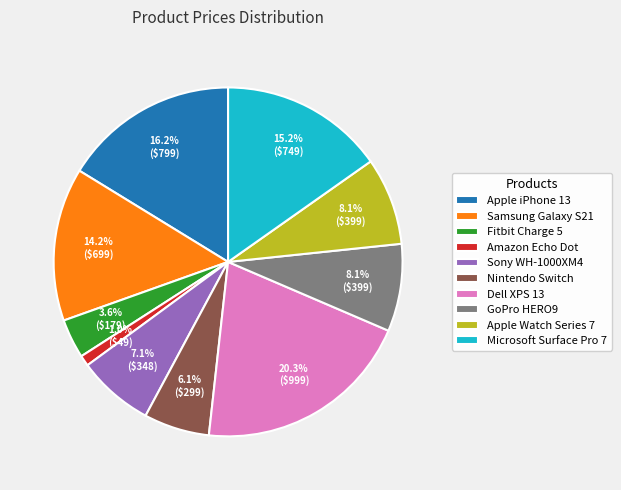

To the nearest percent, what is the average slice percentage?

10%